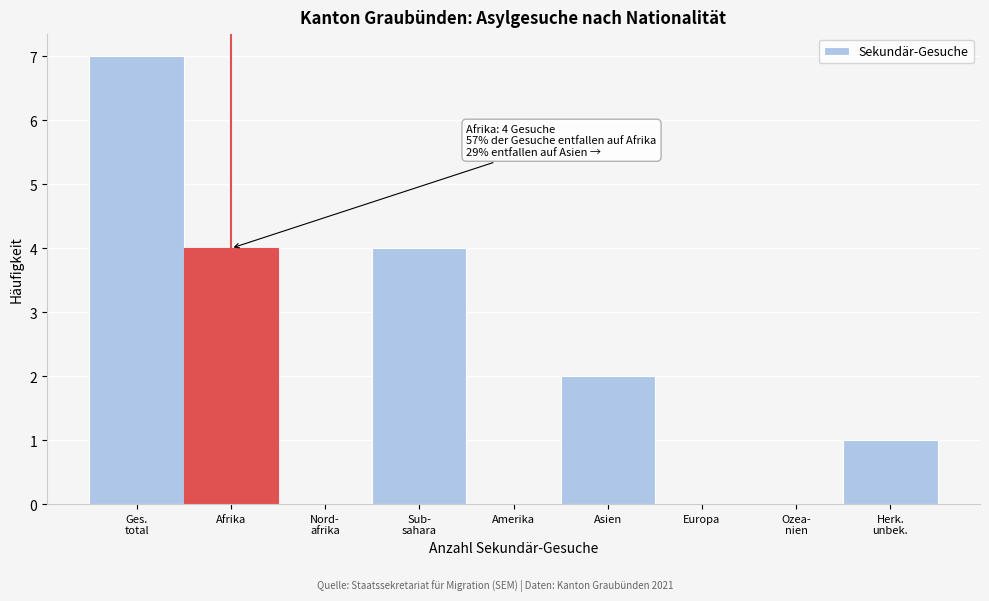

What is the sum of all values?

18